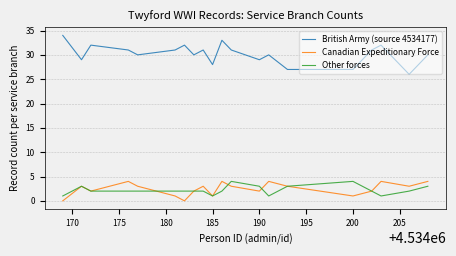

Which series has the largest total across all categories?

British Army (source 4534177)